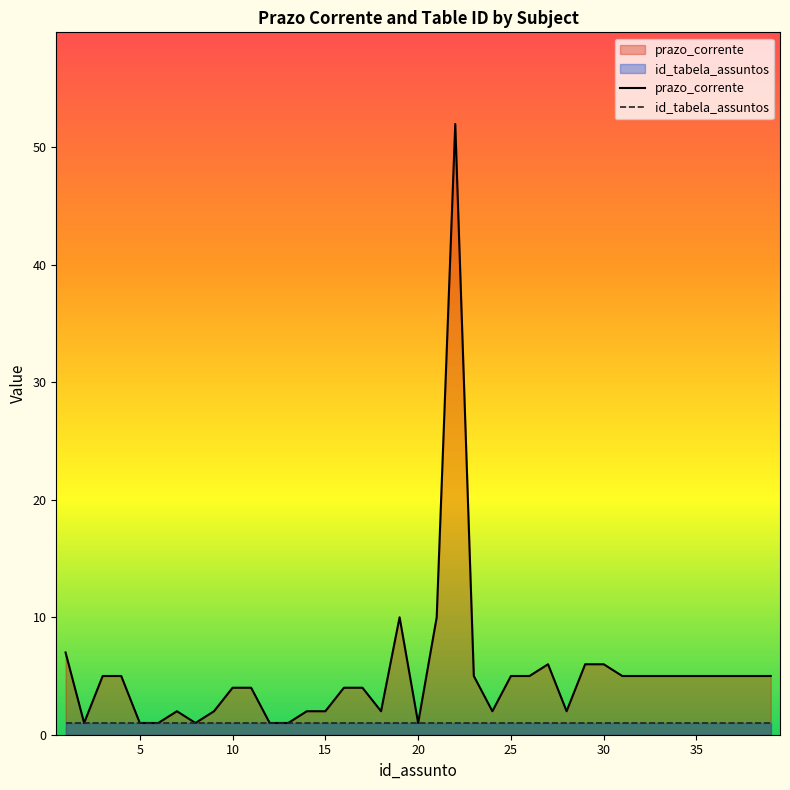

How many lines are shown in the chart?

2